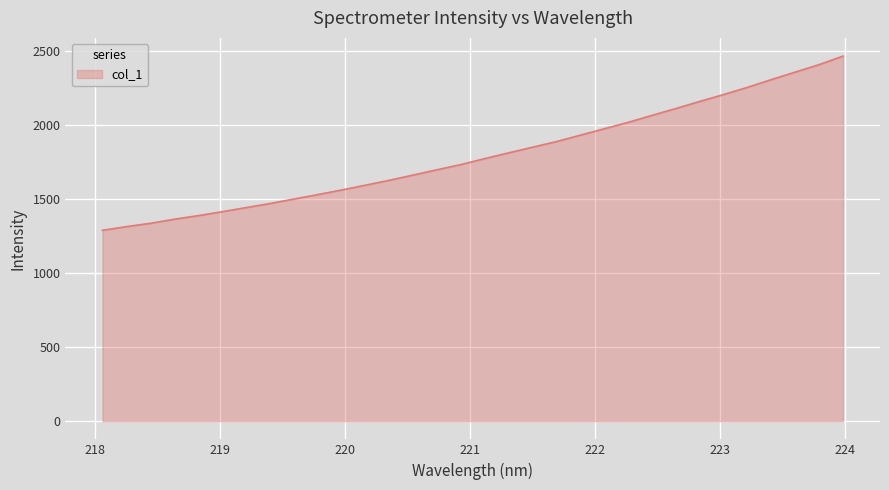

How many lines are shown in the chart?

1